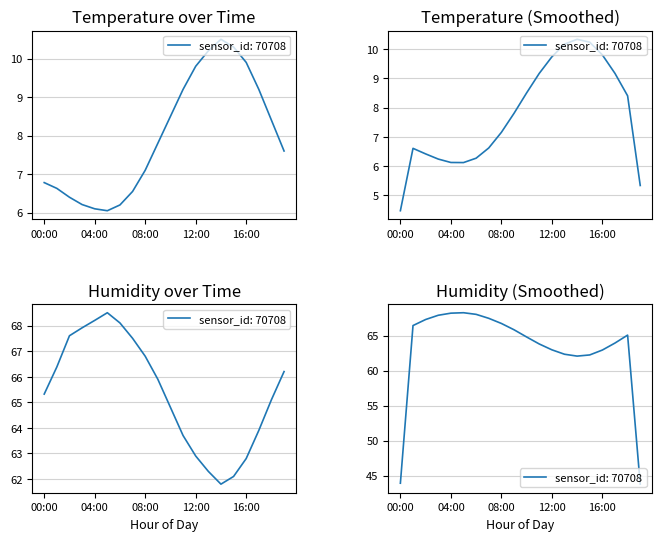

Rank the series by their maximum value, from lowest to highest.

temperature, humidity